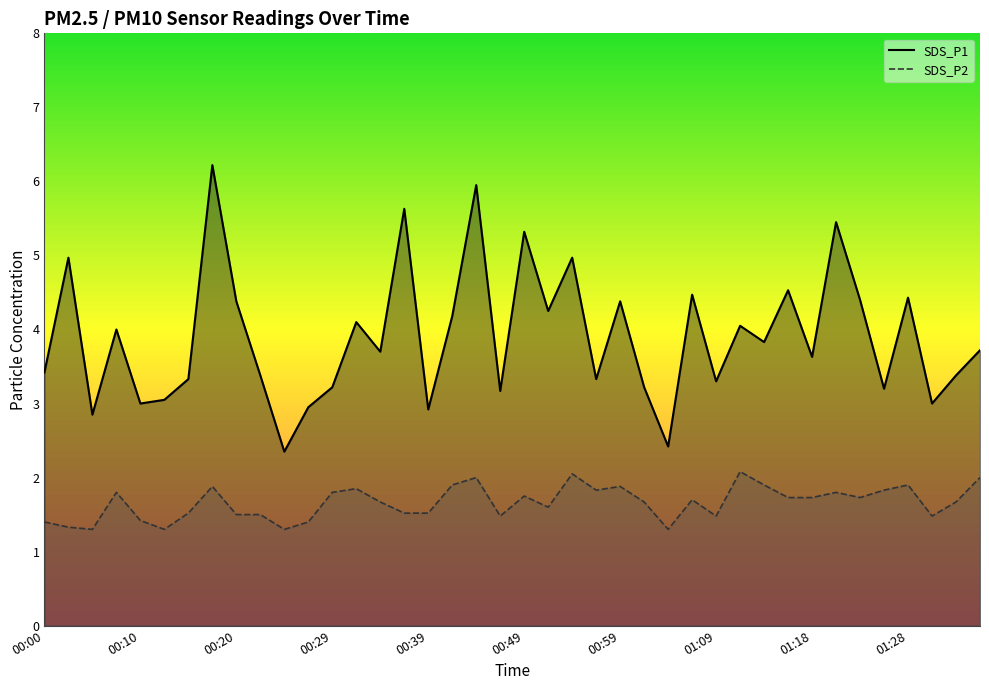

Where is SDS_P1 nearest to the value 4?

00:07